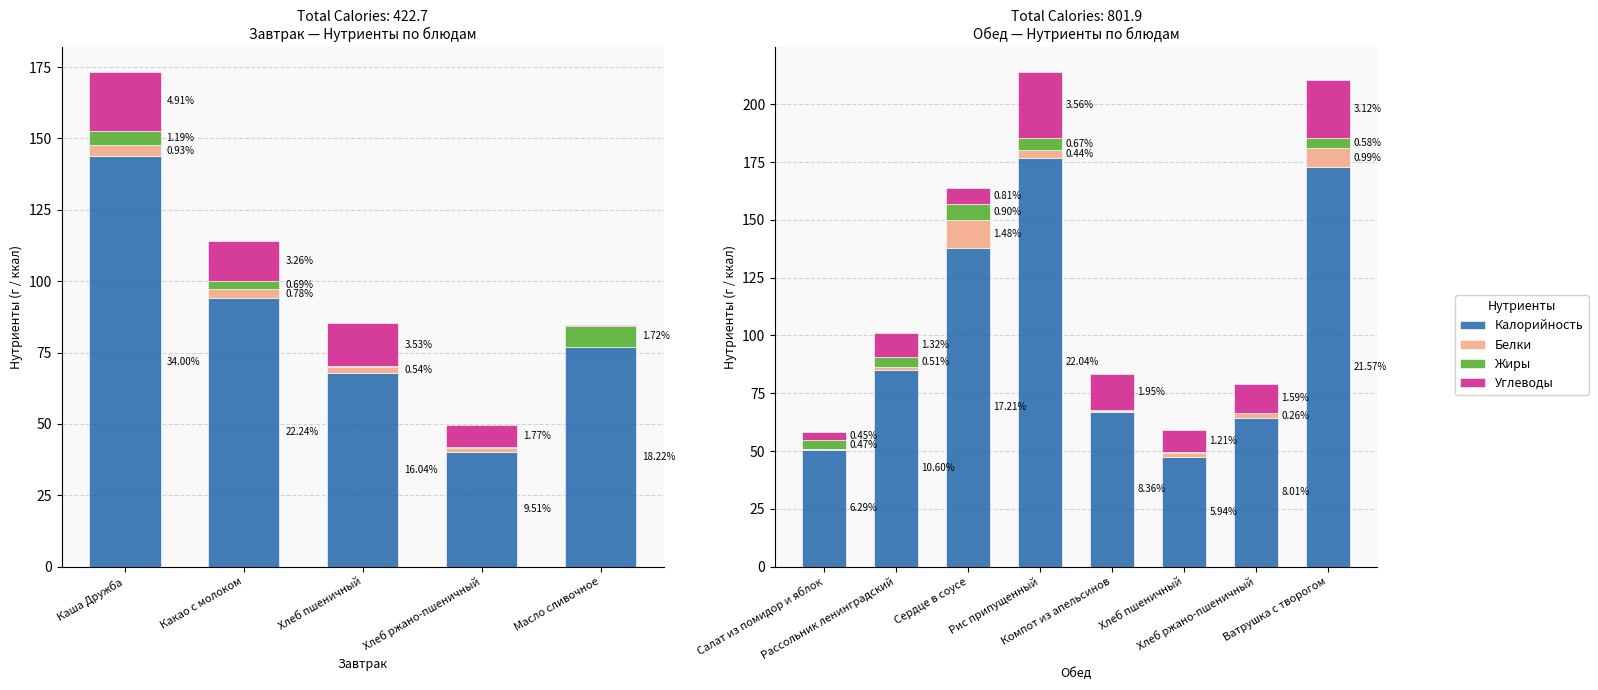

Rank the series by their maximum value, from highest to lowest.

Калорийность, Углеводы, Белки, Жиры